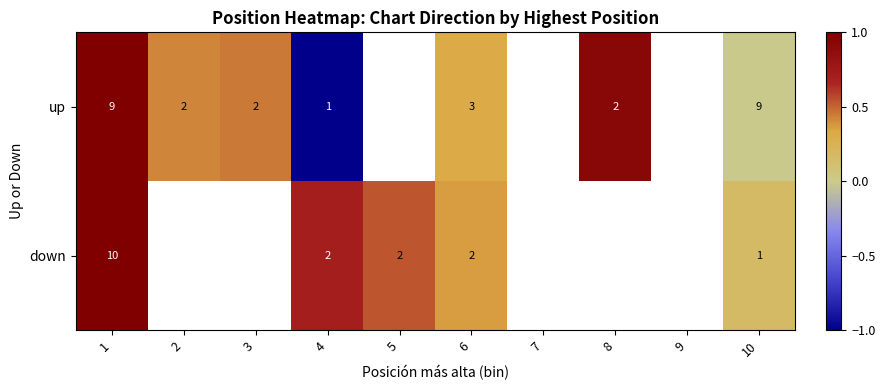

What is the maximum value shown in the chart?

1.0